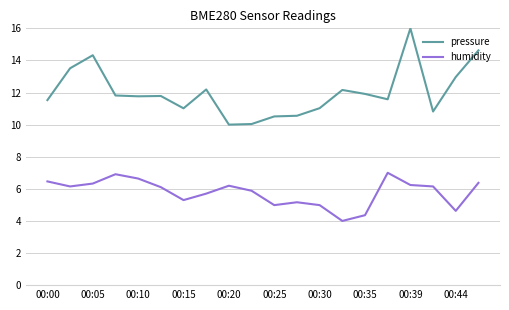

True or false: pressure and humidity intersect in this chart.

False